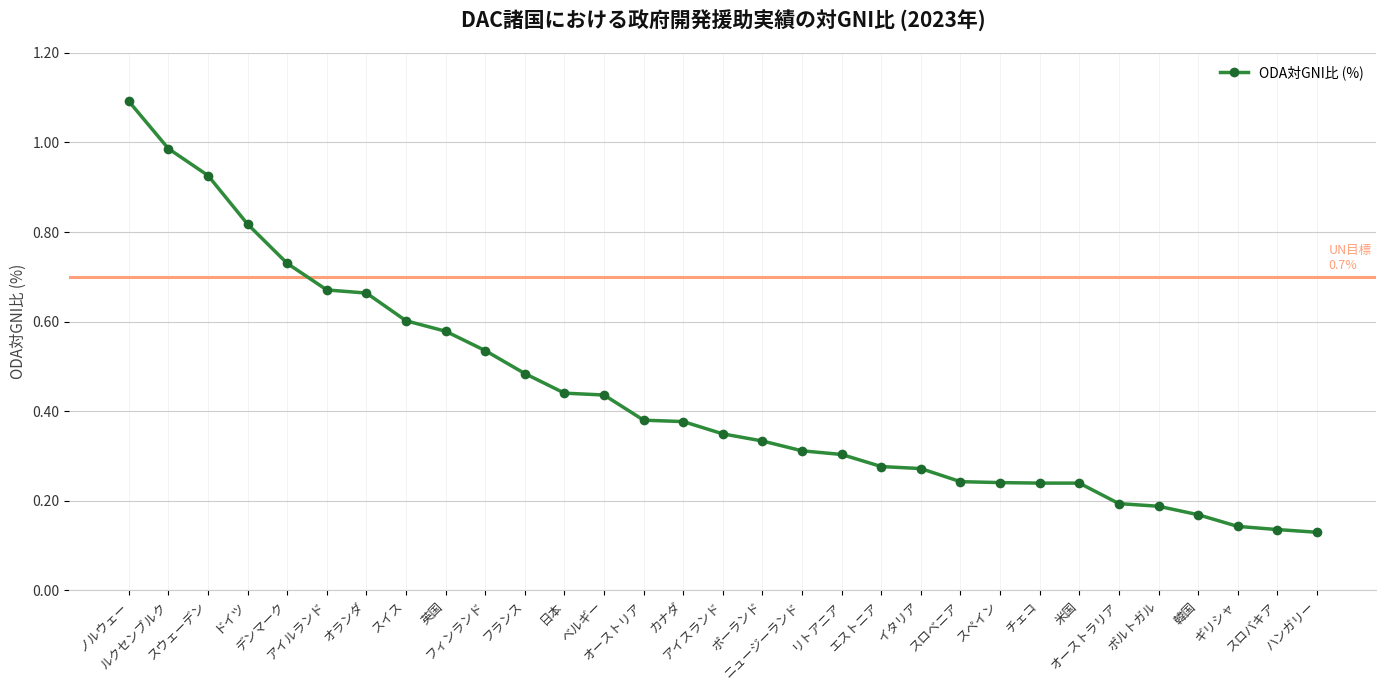

Is it true that the value at リトアニア is 0.5?

False